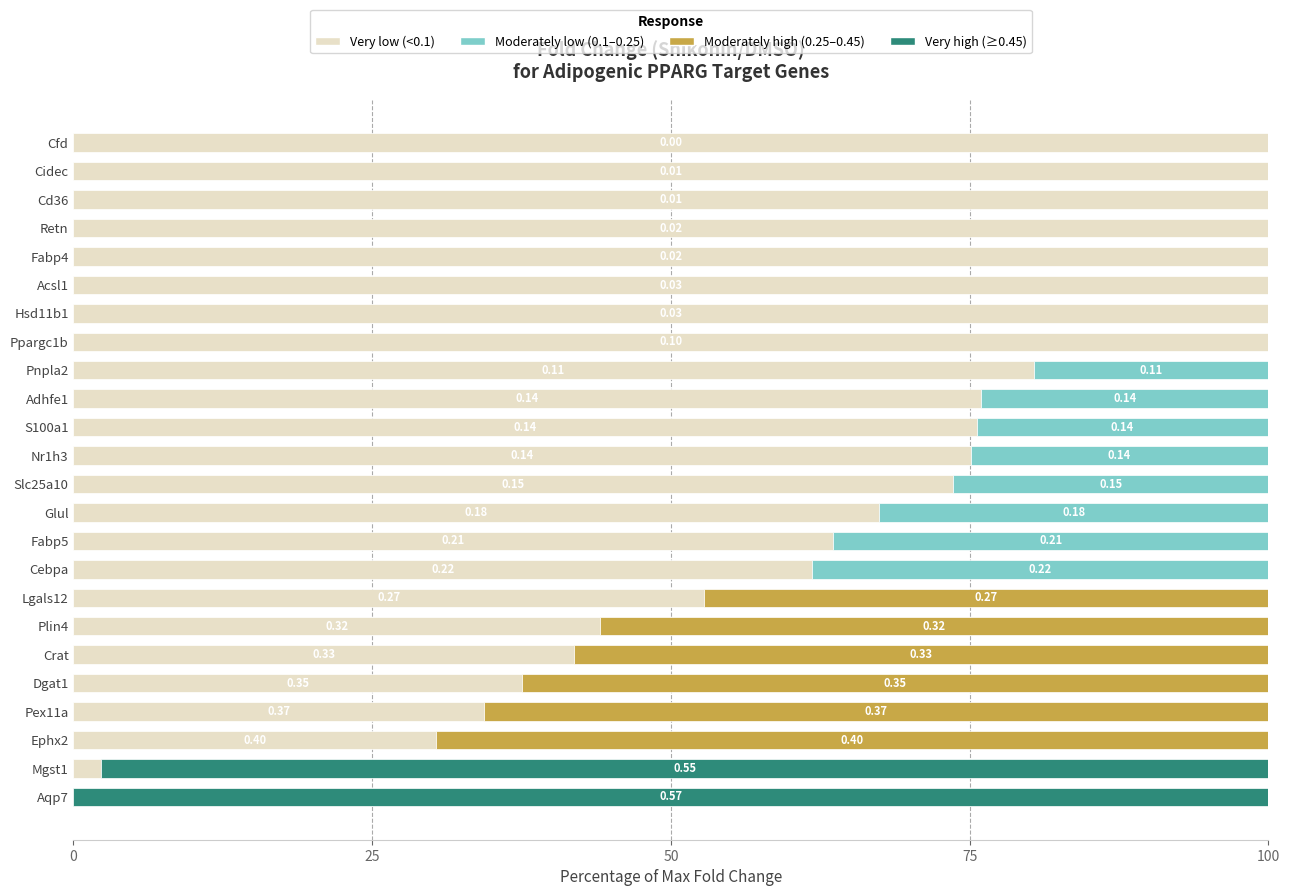

What is the total value across all series at Lgals12?

100.0